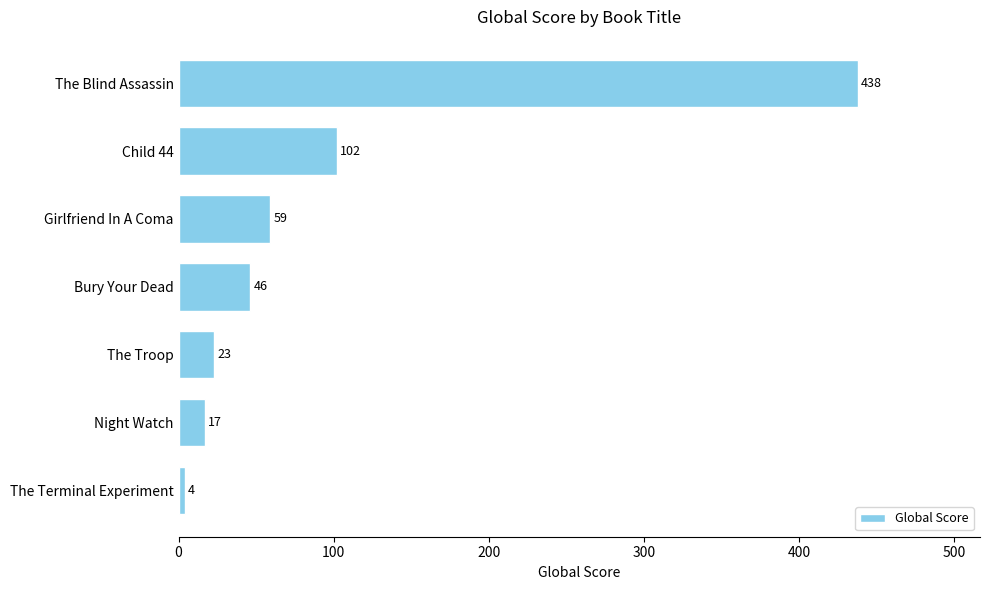

Rank the categories by value from highest to lowest.

The Blind Assassin, Child 44, Girlfriend In A Coma, Bury Your Dead, The Troop, Night Watch, The Terminal Experiment